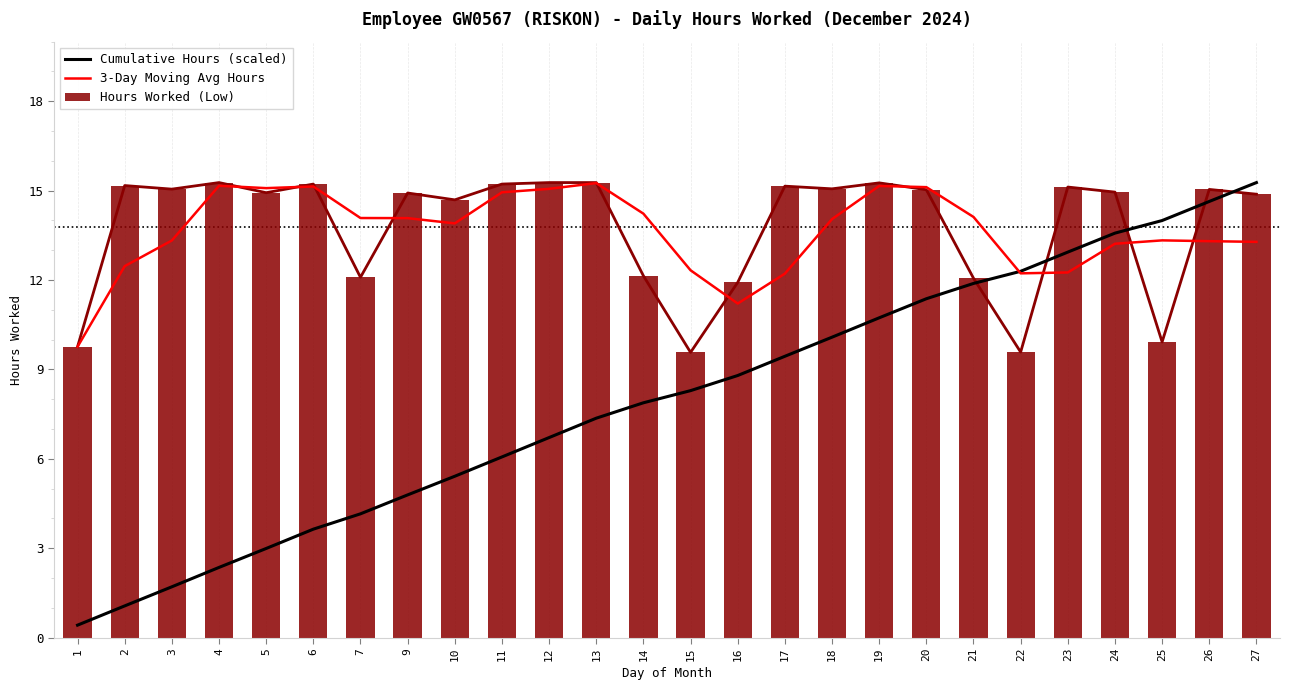

Which label corresponds to the smallest value in the chart?

1